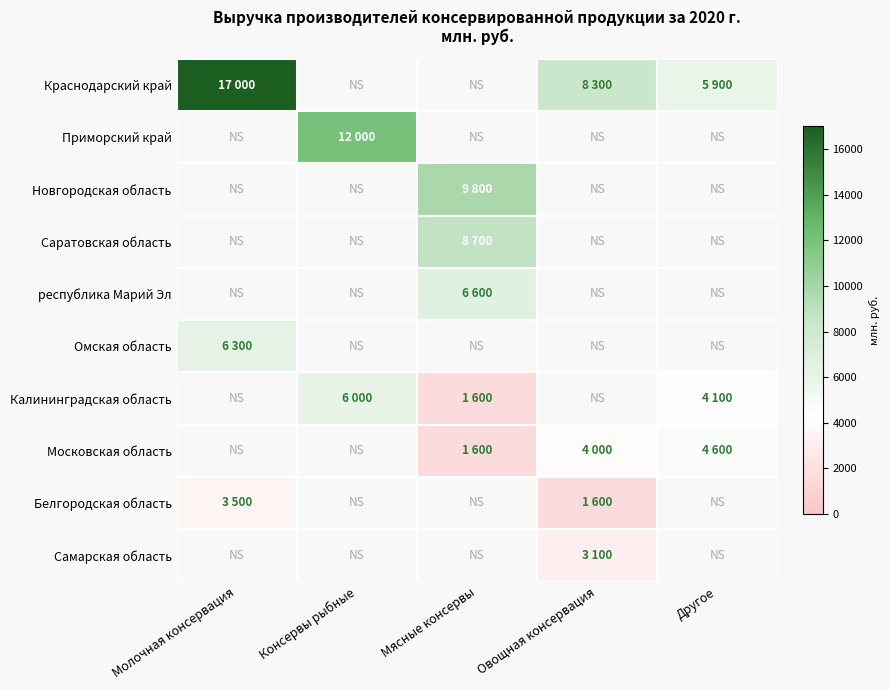

At which category does the chart reach its minimum across all series?

Мясные консервы